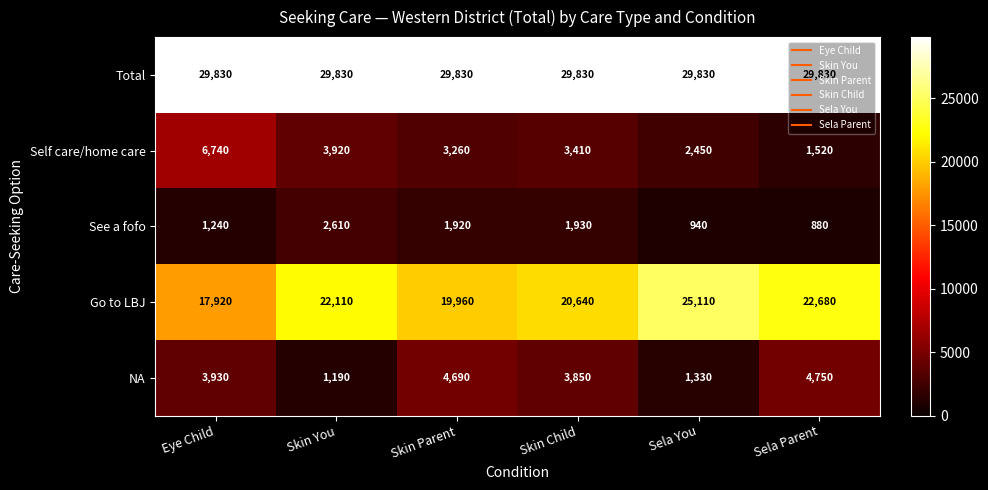

At which label is NA closest to 2970?

Skin Child